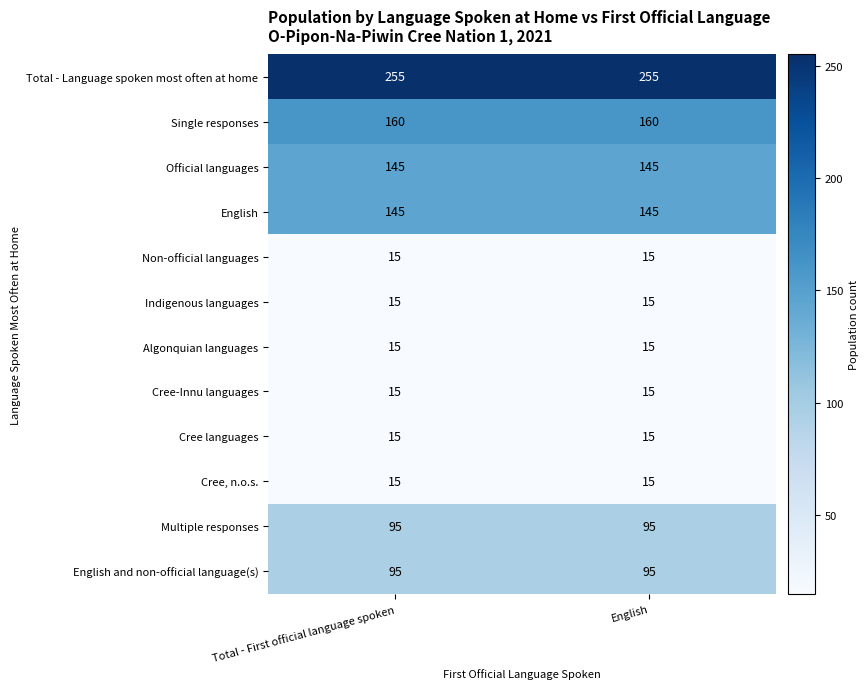

Read the Non-official languages value at English.

15